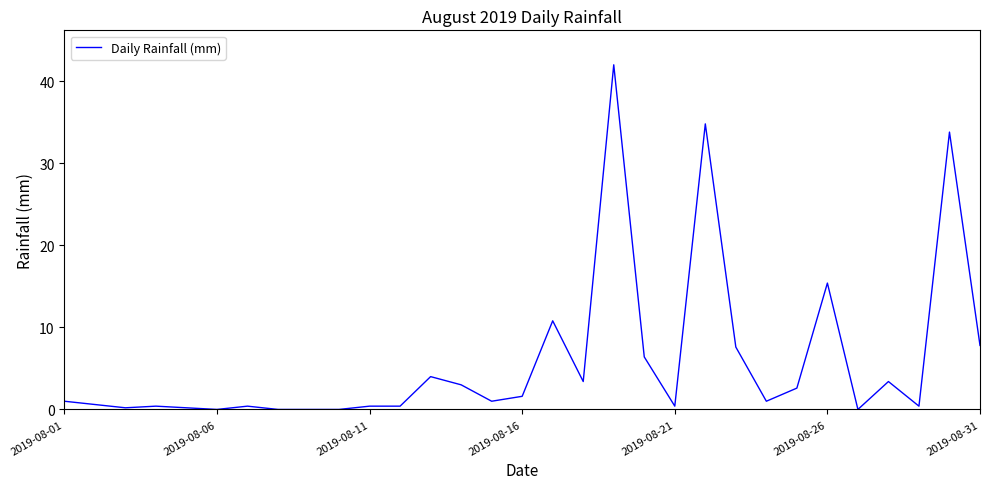

What is the maximum value shown in the chart?

42.0